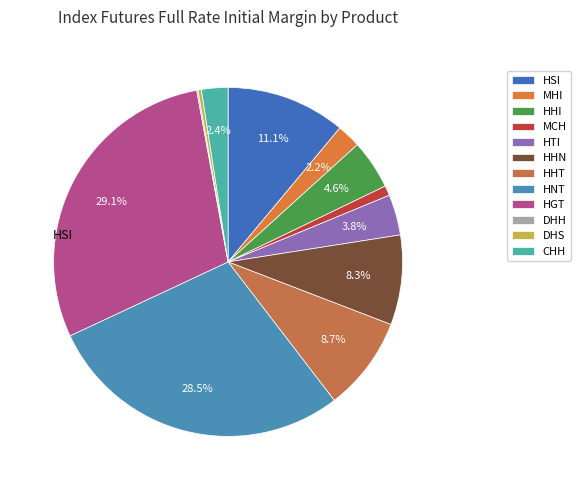

How many segments does this pie chart have?

12